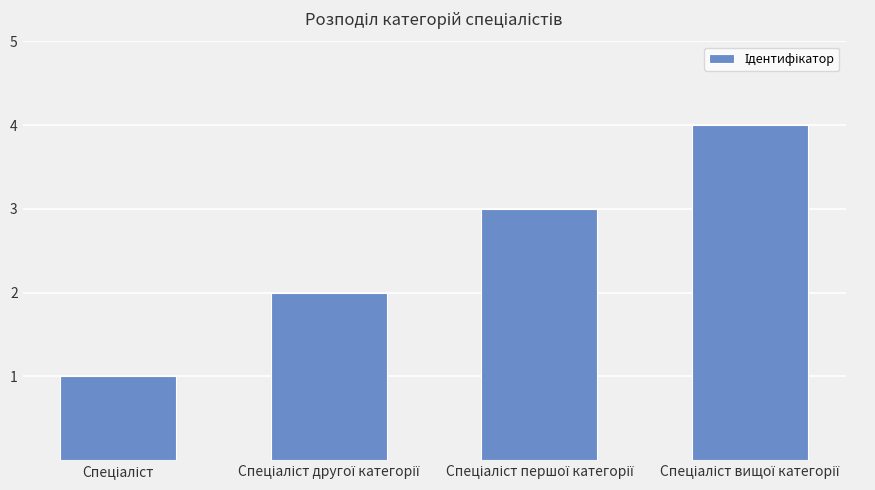

What is the difference between the maximum and minimum values?

3